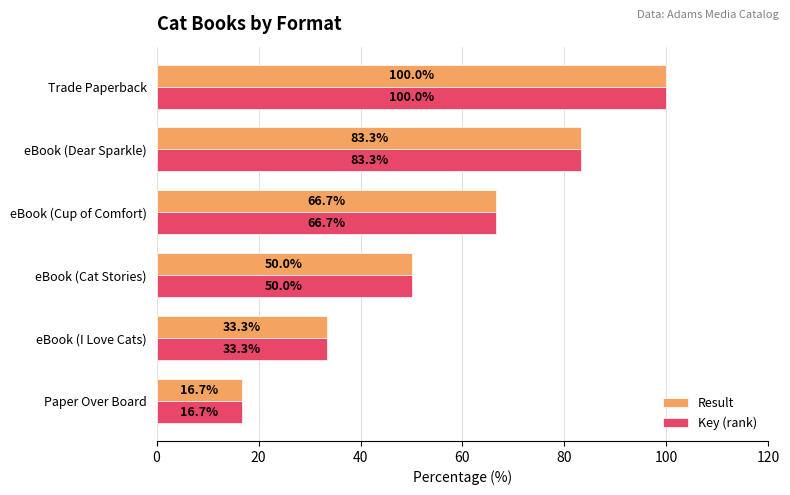

What is the sum of the Key (rank) values at eBook (Cup of Comfort) and eBook (Cat Stories)?

116.7